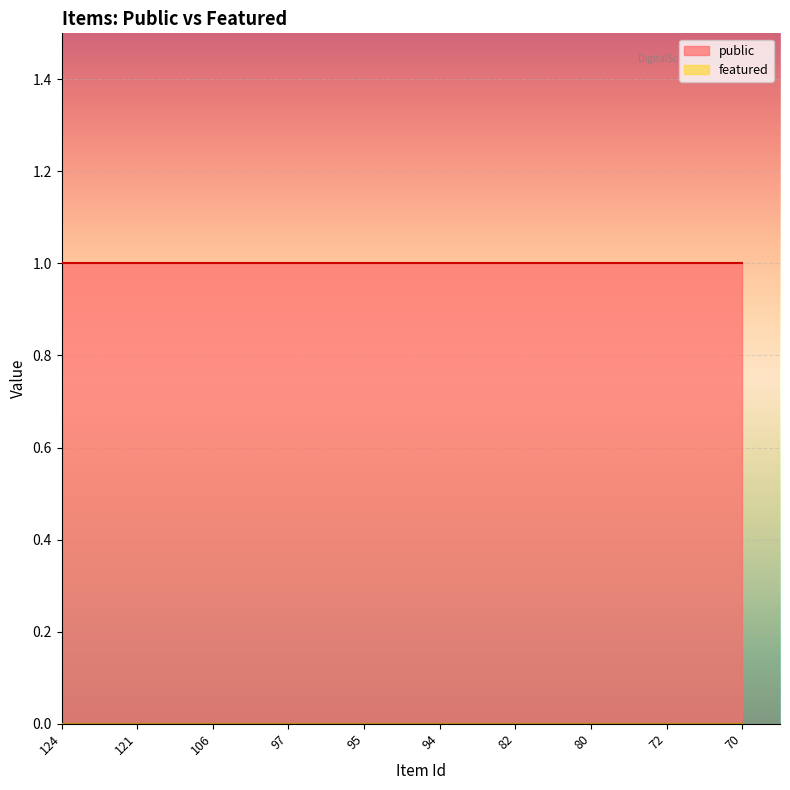

What are all the series names shown in the legend?

public, featured